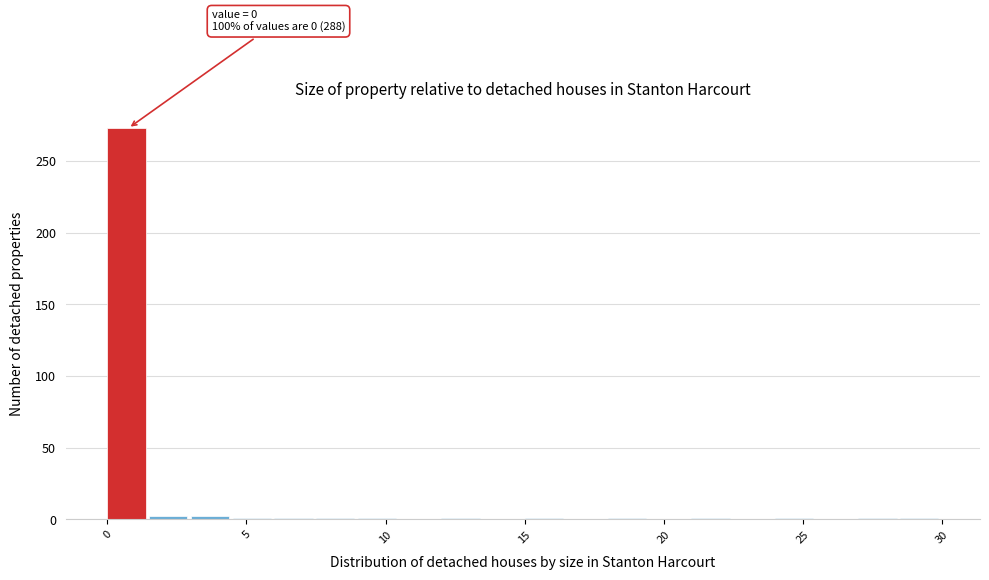

Read against the x-axis, roughly where is the centre of the tallest bar?

0.5